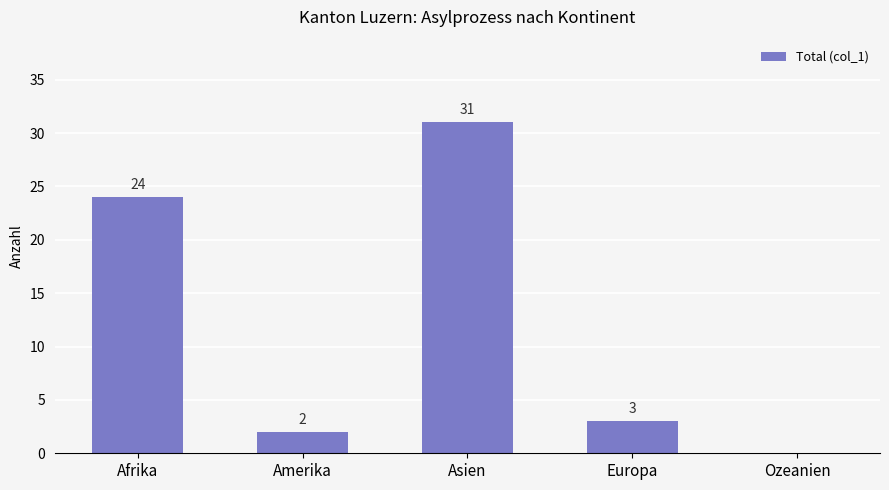

Is it true that the value at Asien is 9?

False